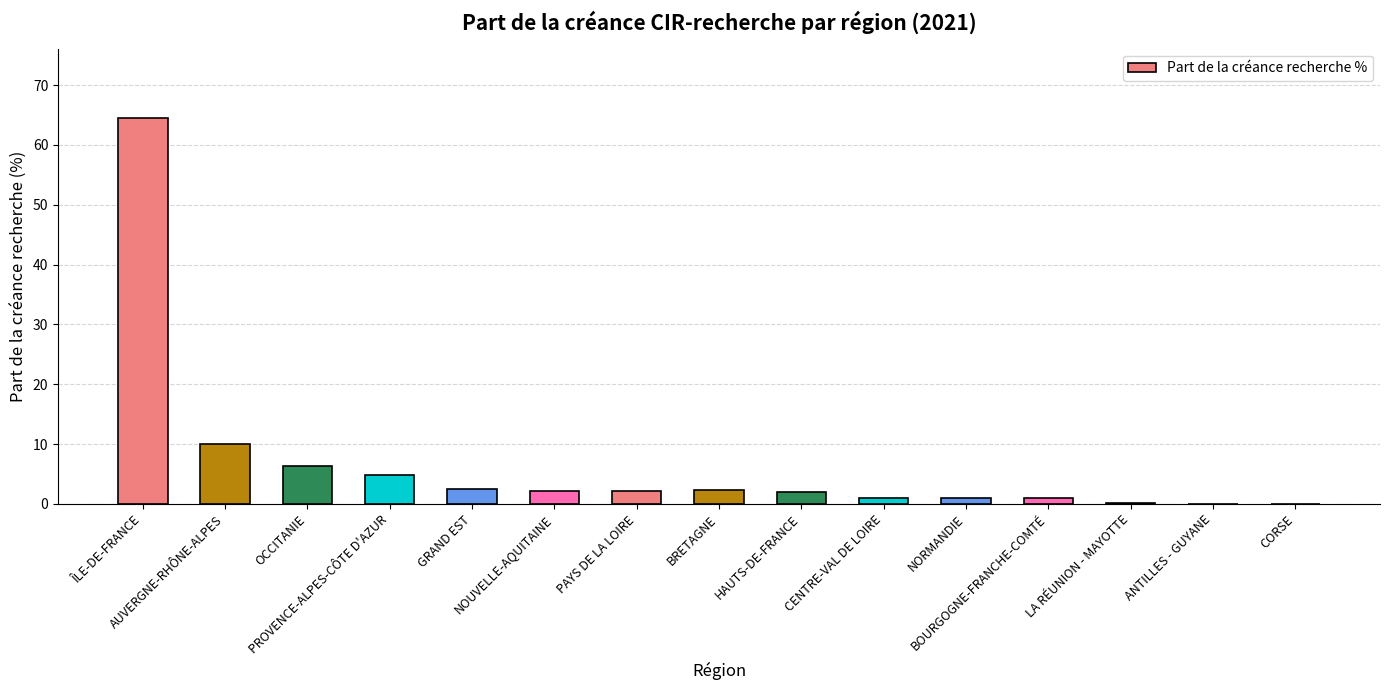

What is the greatest value displayed?

64.5